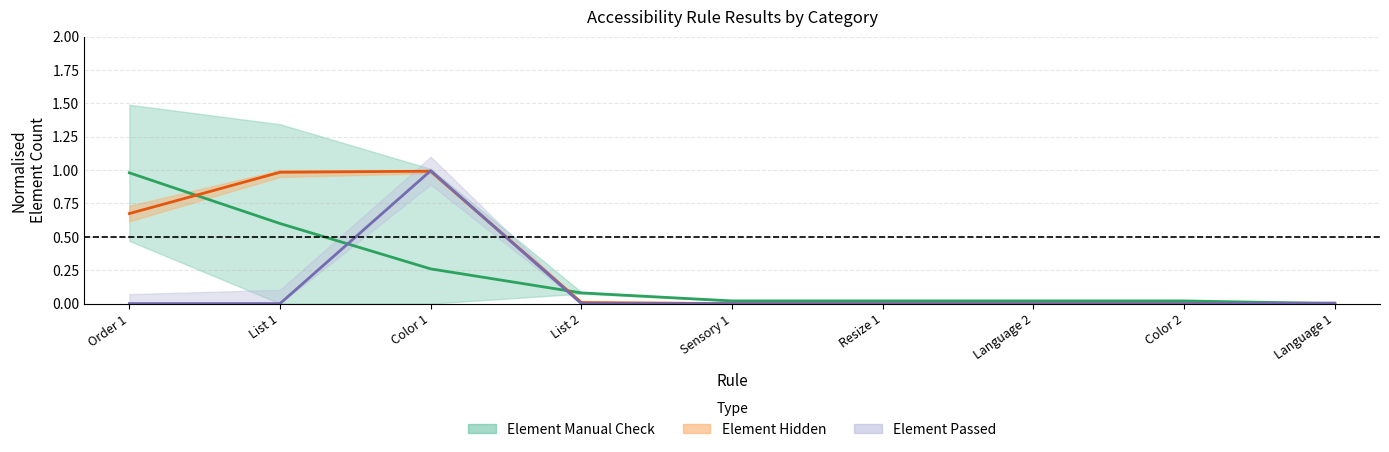

Is the value of Element Hidden at Color 1 greater than the value of Element Manual Check at Order 1?

Yes